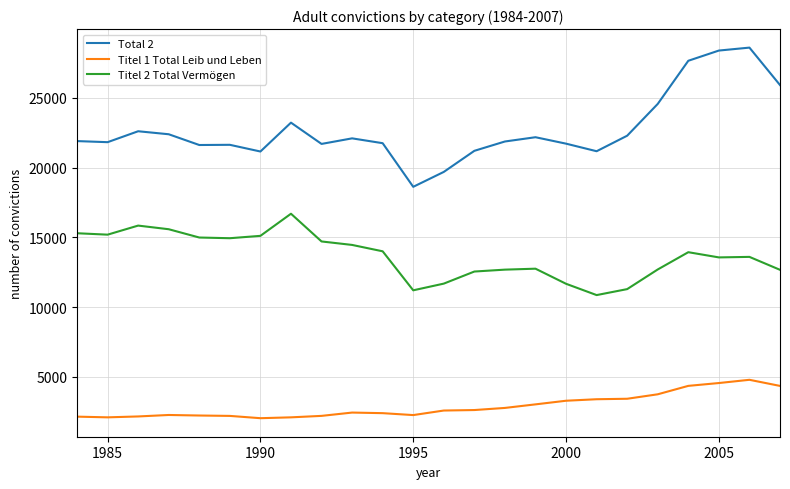

At how many categories does at least one series exceed 11355?

24